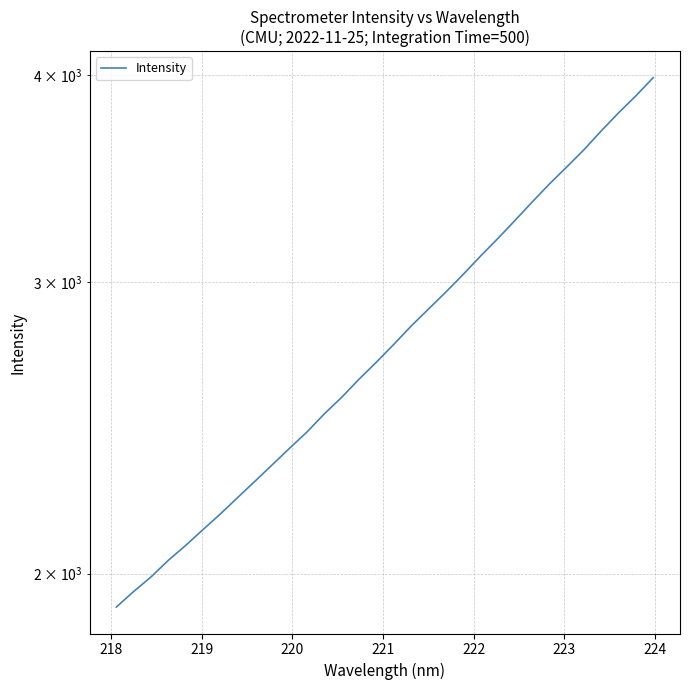

What is the smallest value displayed?

1909.3